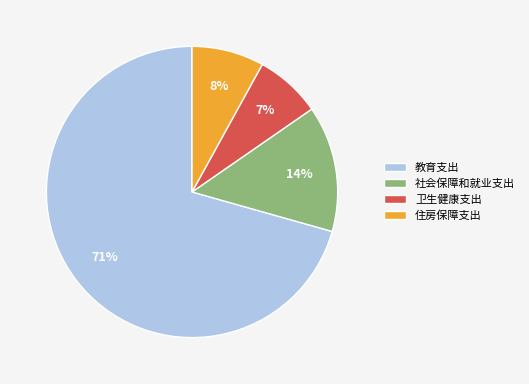

How many slices are in this pie chart?

4